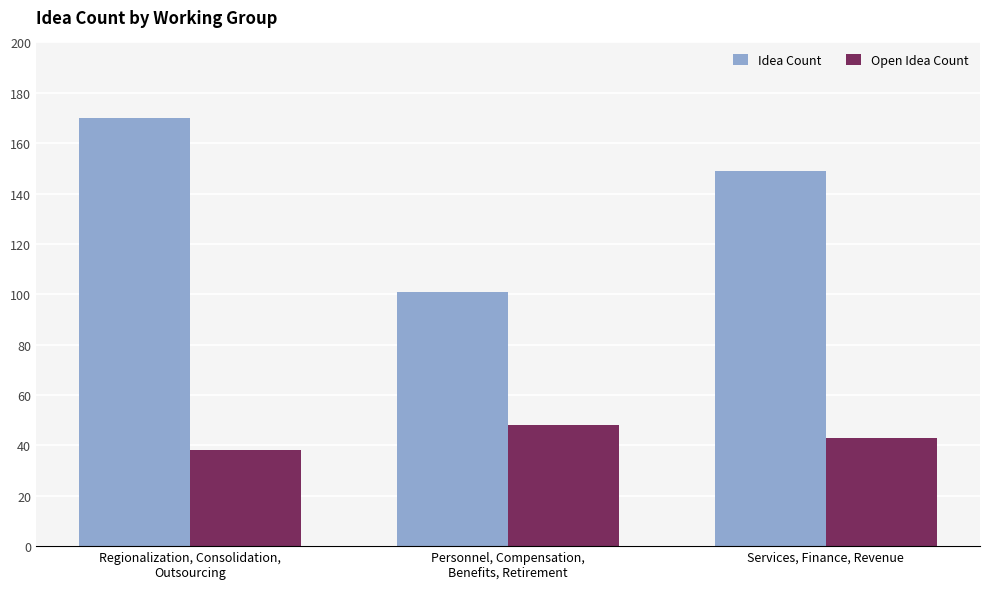

How many bars are there in total?

6